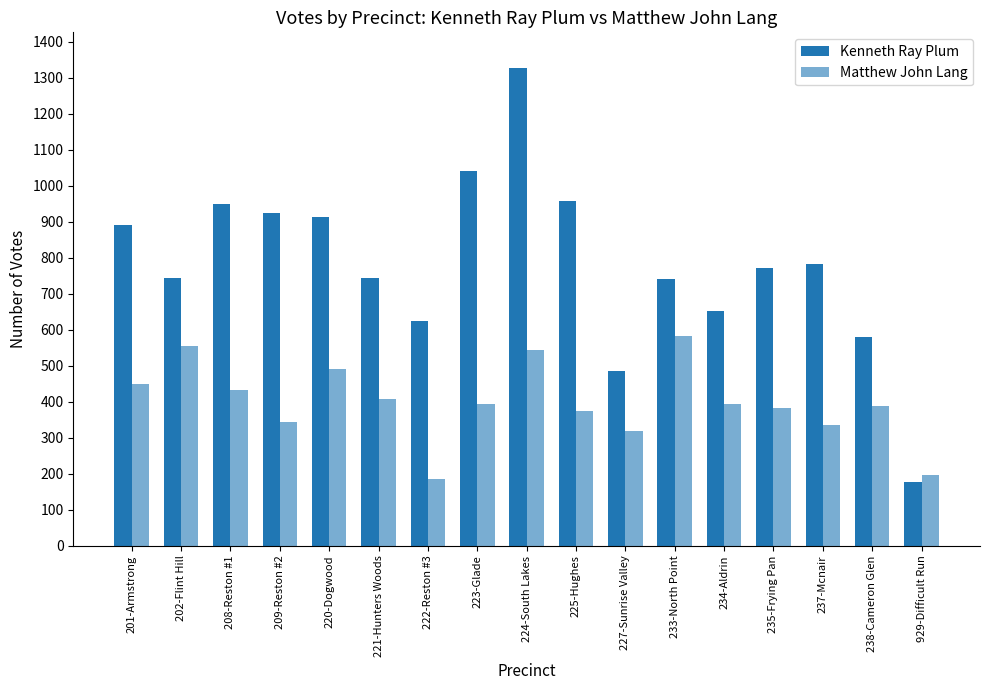

Which series has the largest total across all categories?

Kenneth Ray Plum